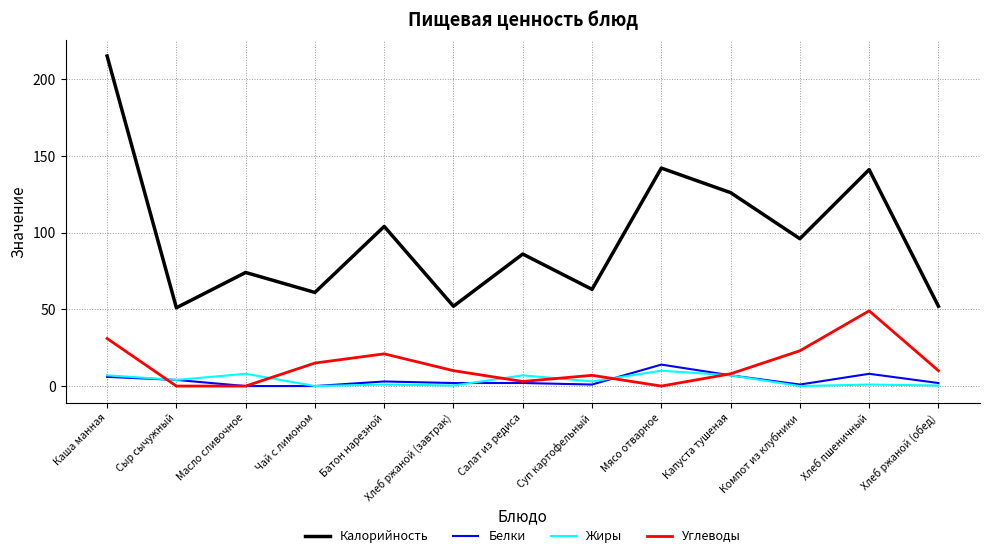

Between Батон нарезной and Капуста тушеная, which series saw the biggest shift?

Калорийность